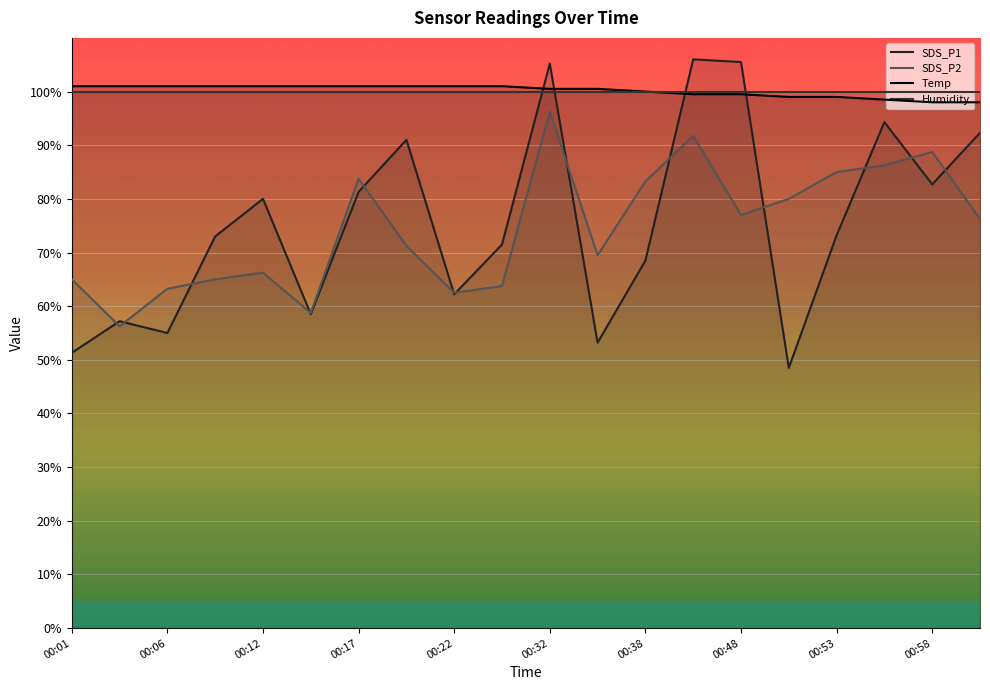

True or false: Temp and SDS_P1 intersect in this chart.

True